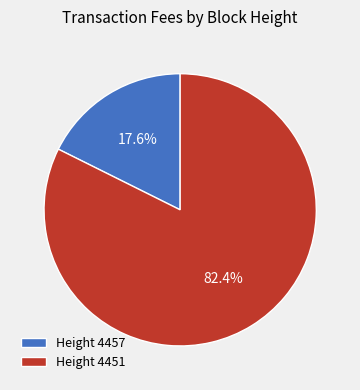

Which has a higher value, Height 4457 or Height 4451?

Height 4451